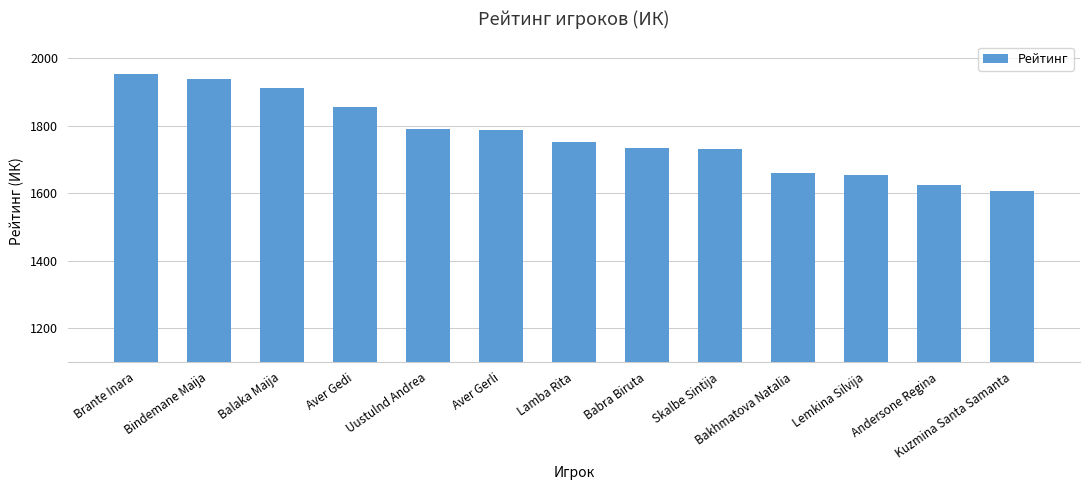

What is the sum of the values at Bindemane Maija and Brante Inara?

3891.0